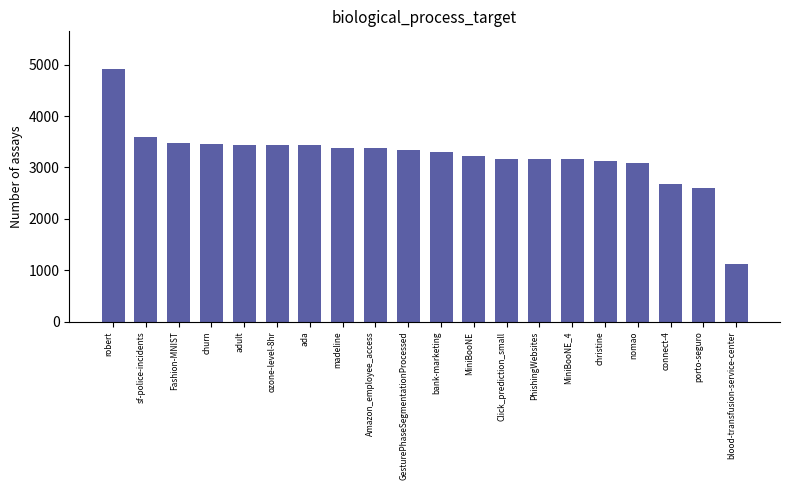

What is the sum of the values at churn and madeline?

6829.6